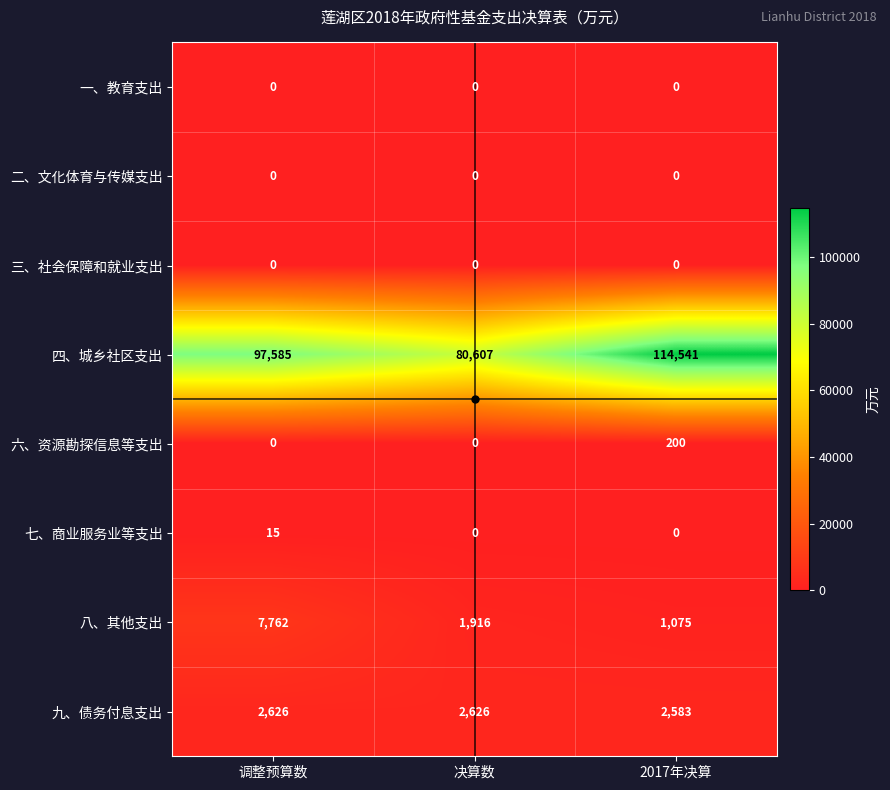

What is the total value across all series at 决算数?

85149